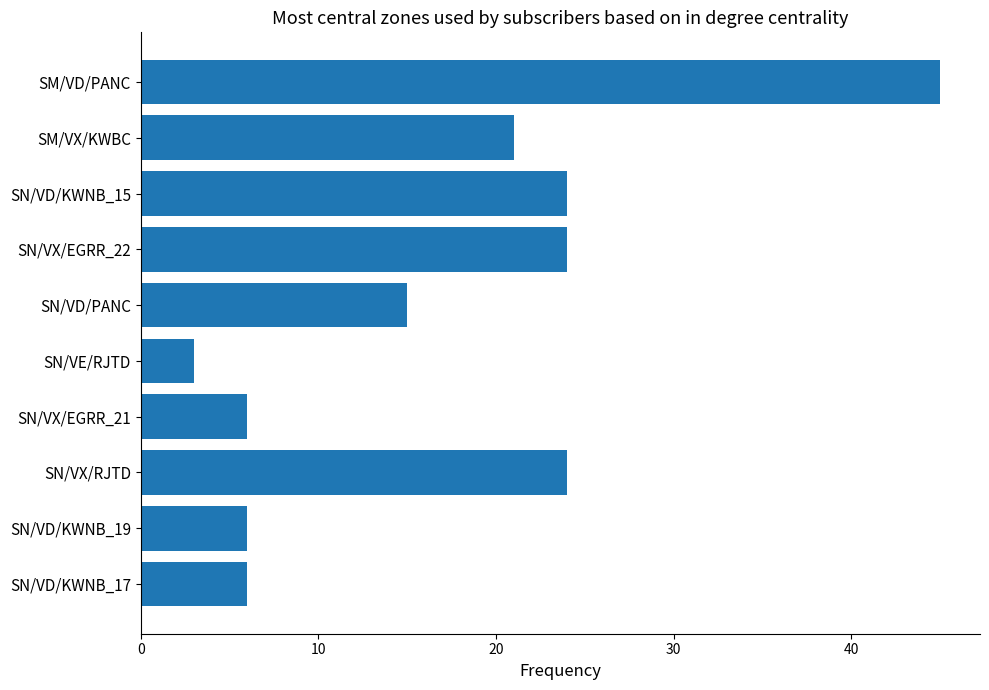

What value does the data have at SN/VX/EGRR_22?

24